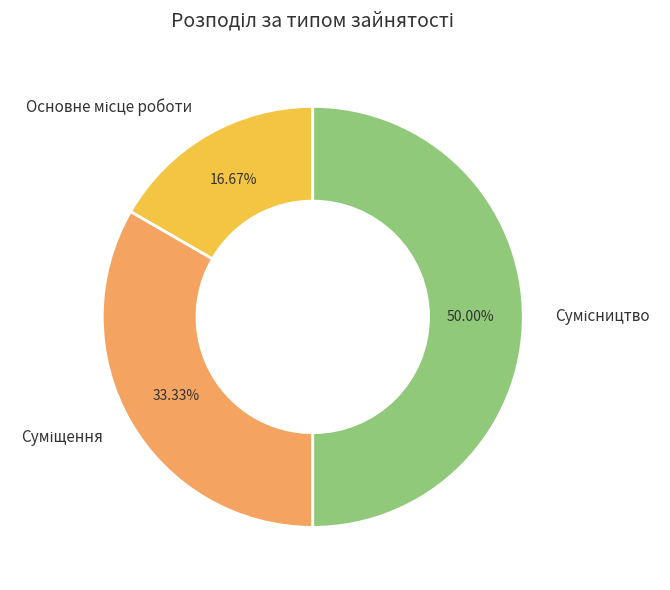

Is the sum of Сумісництво and Суміщення greater than half?

Yes